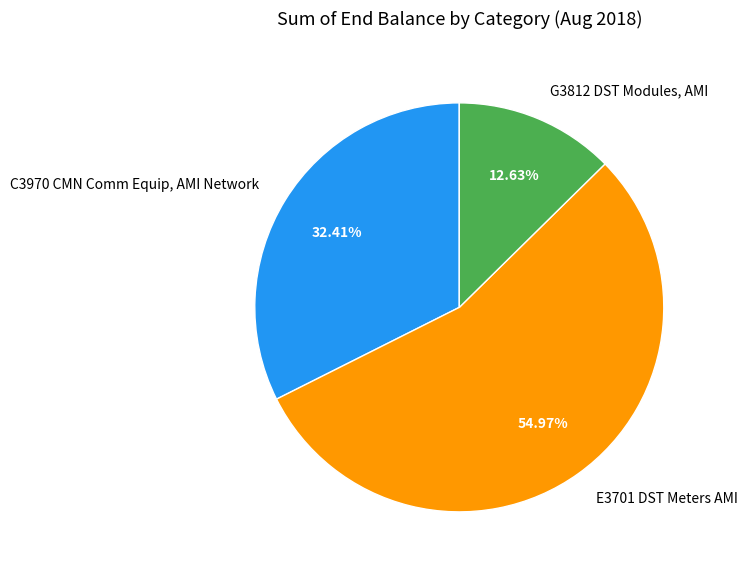

To the nearest percent, what is the average slice percentage?

33%